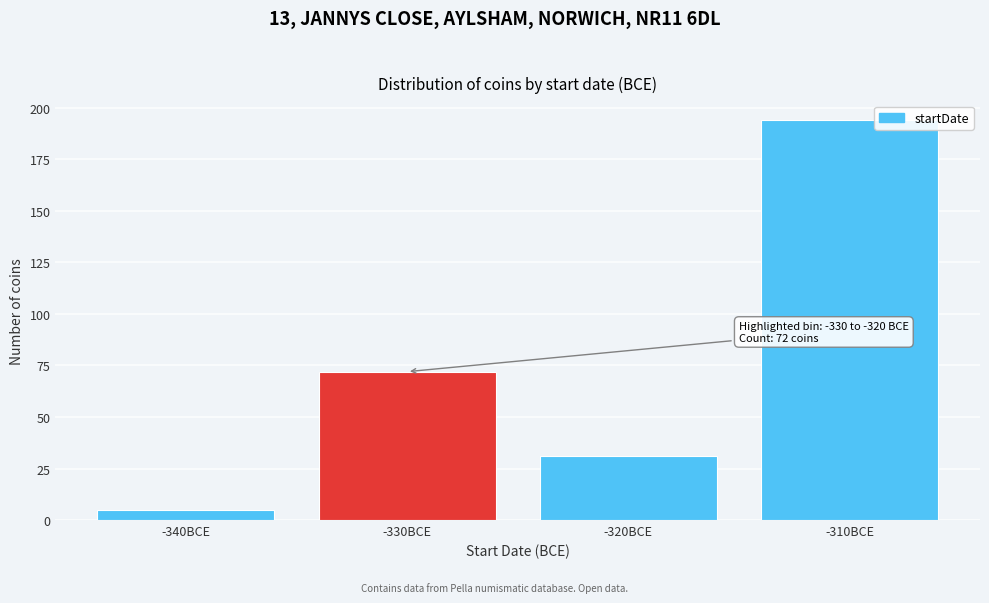

Reading right to left, list all the values displayed in this chart.

-310BCE=194	-320BCE=31	-330BCE=72	-340BCE=5